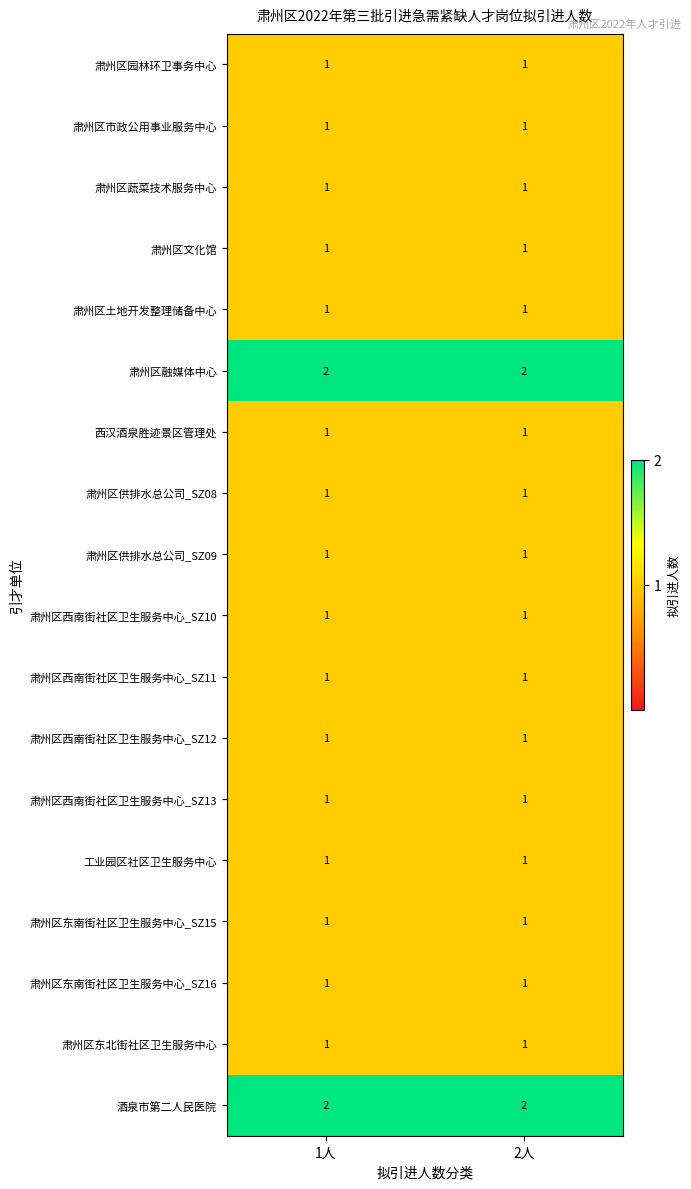

The 肃州区供排水总公司_SZ08 series shows 1 at 1人. True or false?

True